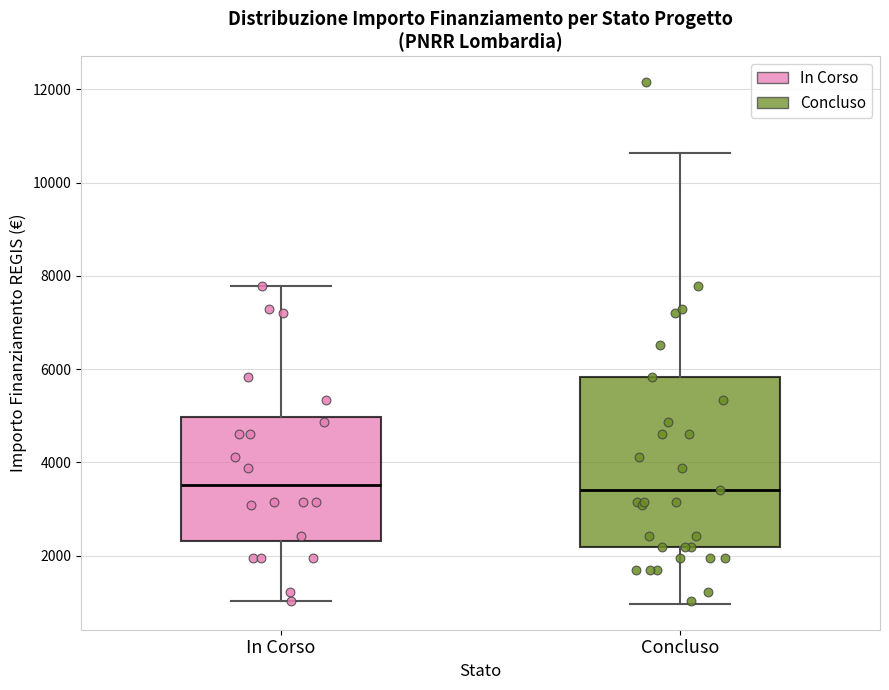

Reading left to right, transcribe this box plot: for each box, give where its median line is, the range the box spans, and where its two whiskers end, as read against the y-axis. The values are not printed on the chart, so give them approximately, as read against the axis.

In Corso: median 3600, box 2400 to 5000, whiskers 1000 to 7800
Concluso: median 3400, box 2200 to 5800, whiskers 1000 to 10600